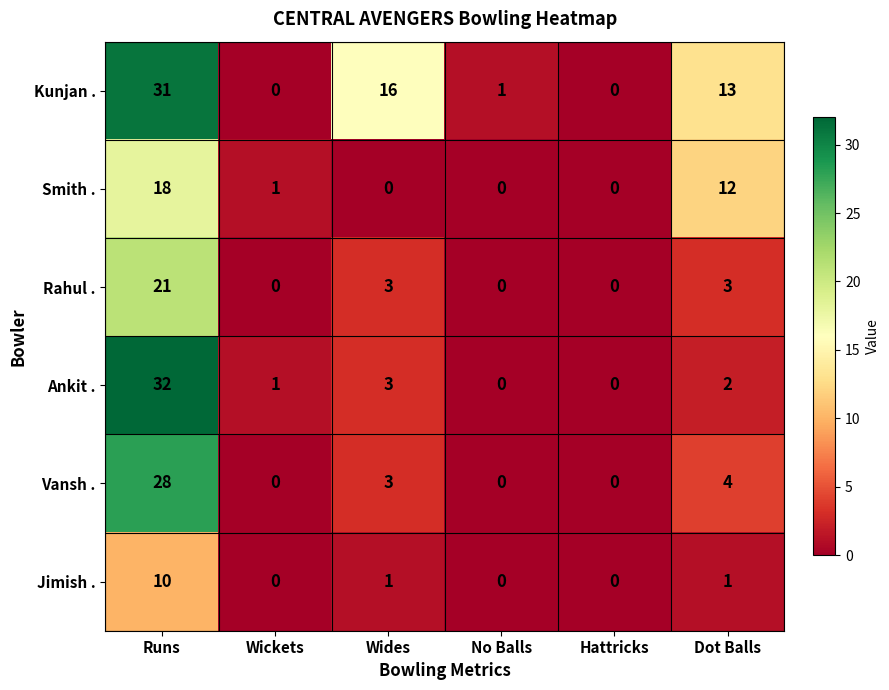

What is the difference between the second highest and minimum values in the Kunjan . series?

16